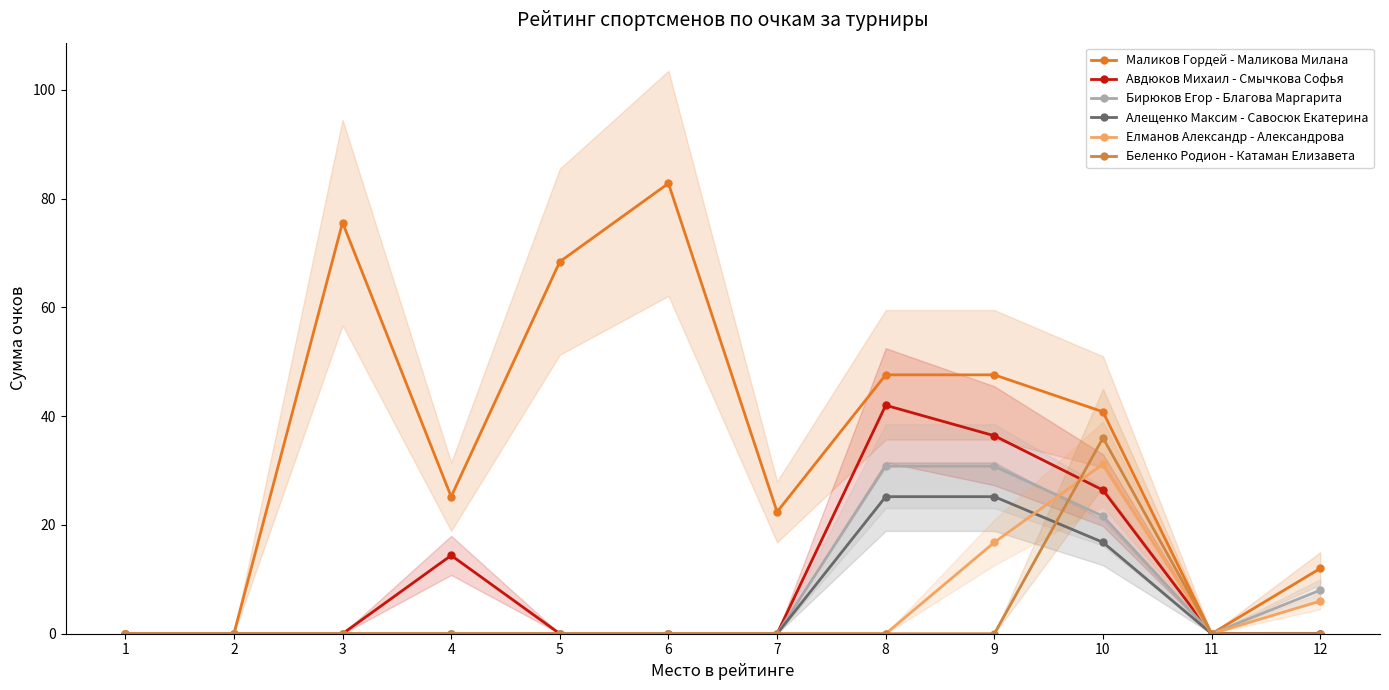

True or false: Авдюков Михаил - Смычкова Софья and Маликов Гордей - Маликова Милана intersect in this chart.

False